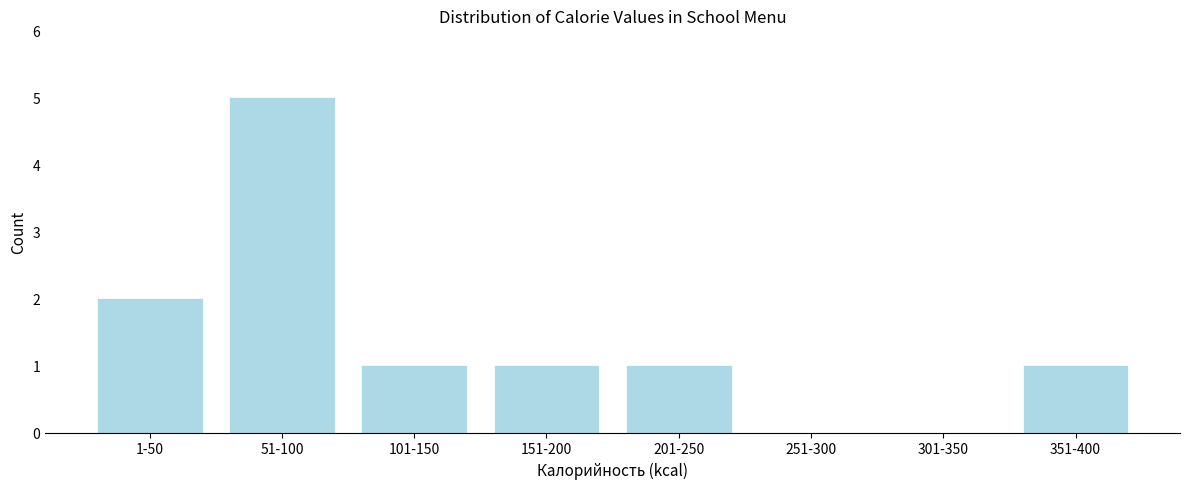

Reading left to right, transcribe all the data shown in this chart.

1-50=2	51-100=5	101-150=1	151-200=1	201-250=1	251-300=0	301-350=0	351-400=1